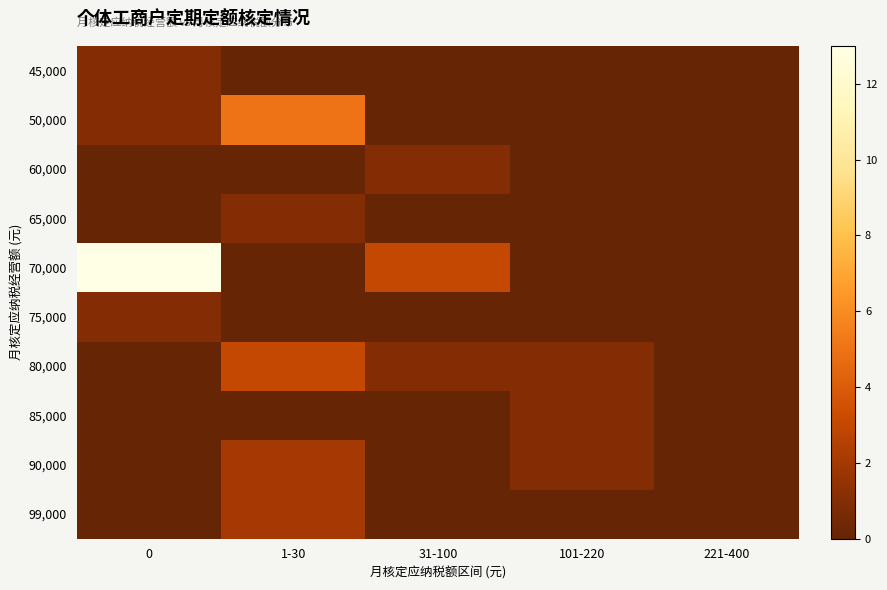

How many data points does each series have?

5